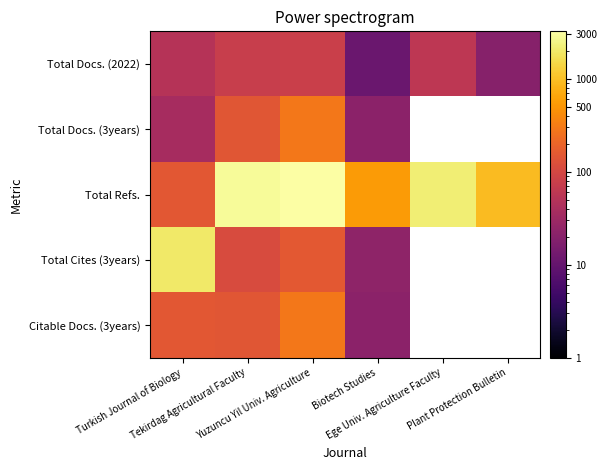

Between Plant Protection Bulletin and Yuzuncu Yil Univ. Agriculture, which is larger?

Yuzuncu Yil Univ. Agriculture